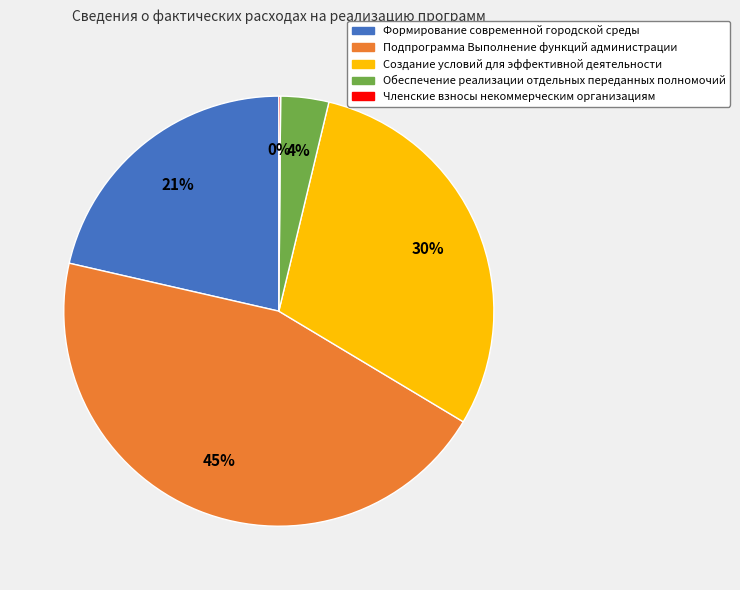

The Формирование современной городской среды slice represents 32% of the pie. True or false?

False